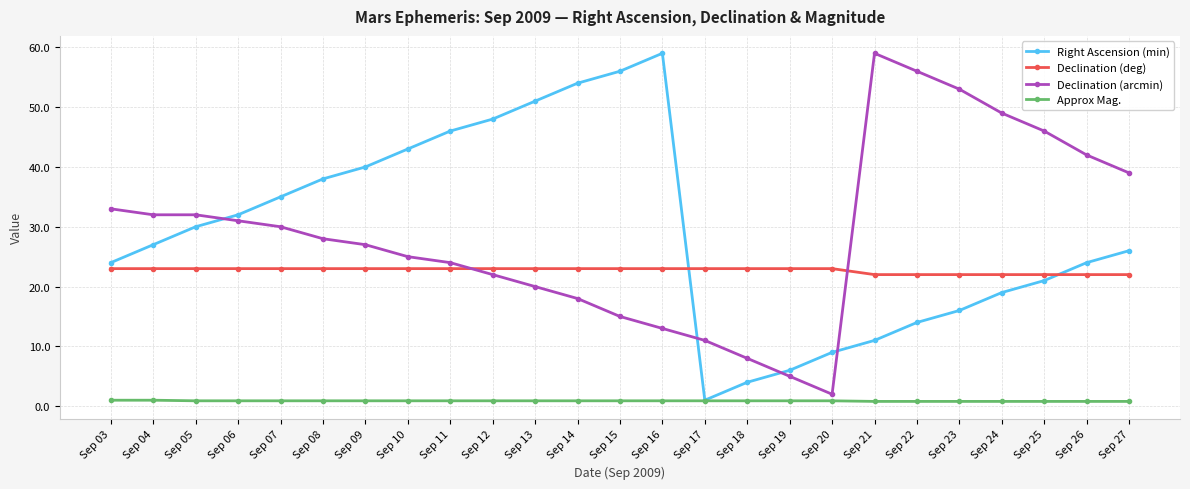

What is the value of the Declination (deg) point at the 12th from the left?

23.0